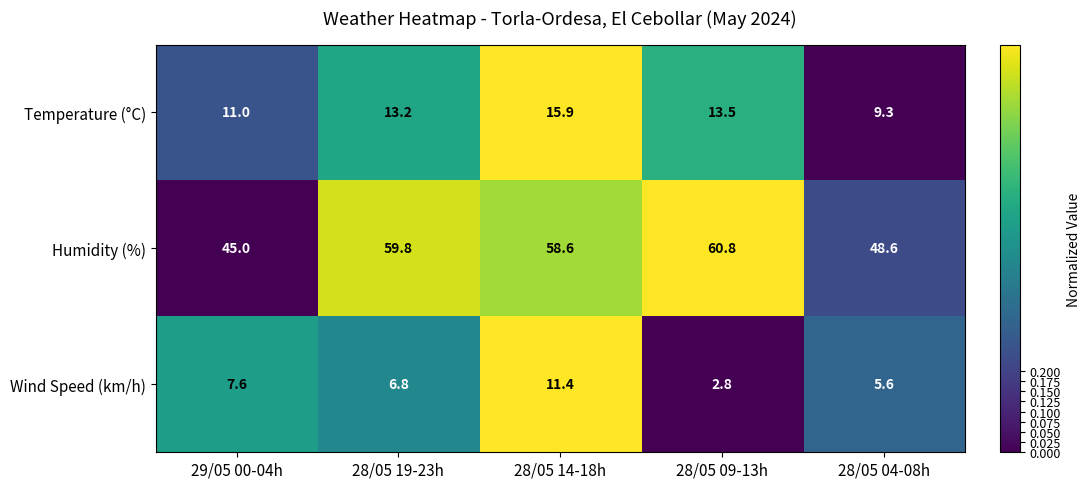

Where is Wind Speed (km/h) nearest to the value 7?

28/05 19-23h